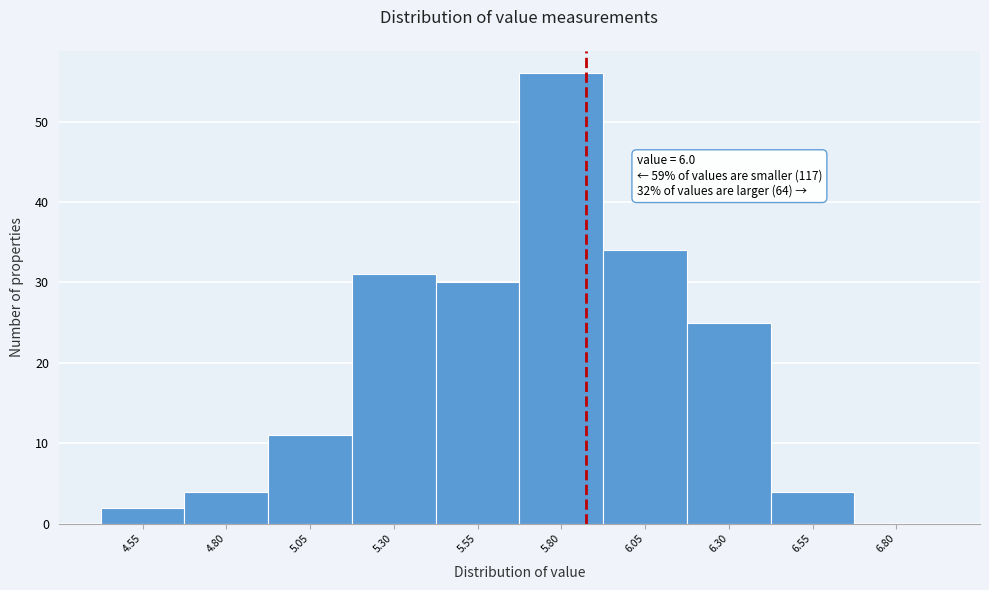

Reading left to right, list all the values displayed in this chart.

4.55=2	4.80=4	5.05=11	5.30=31	5.55=30	5.80=56	6.05=34	6.30=25	6.55=4	6.80=0